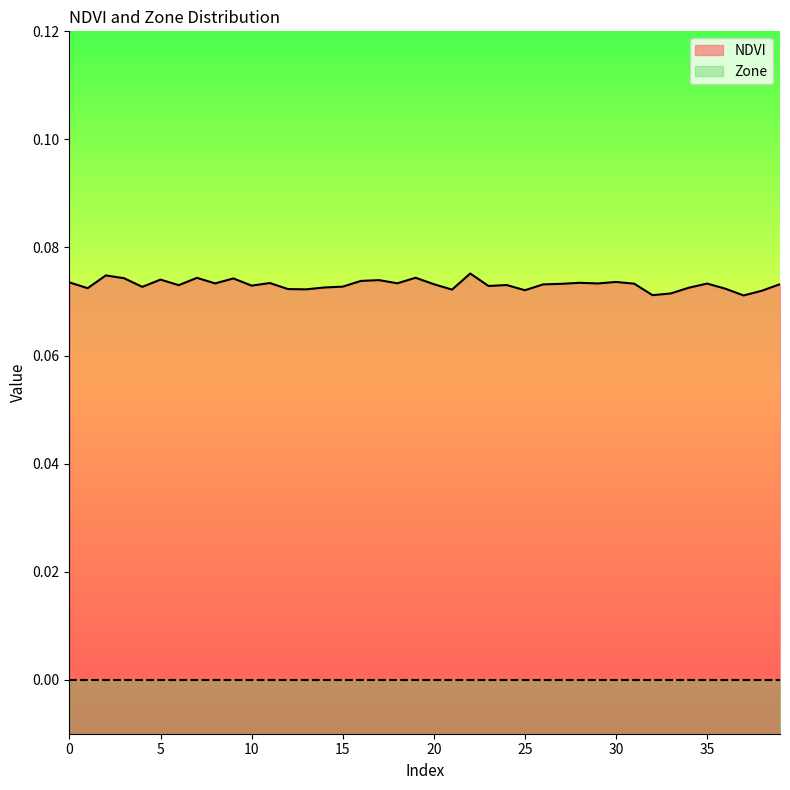

What is the smallest value displayed?

0.0